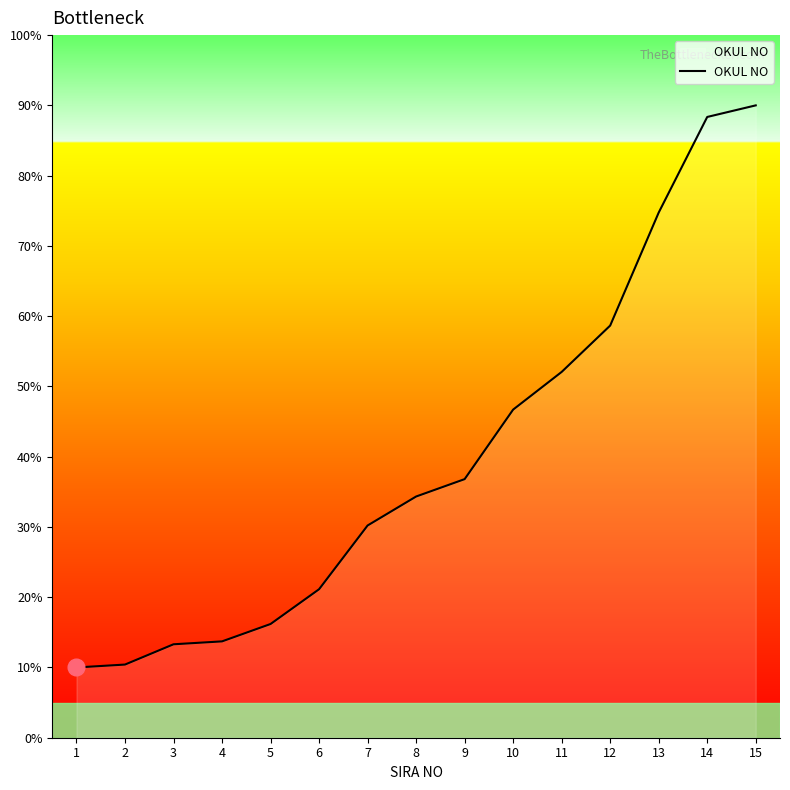

Count the number of values greater than 34.

8